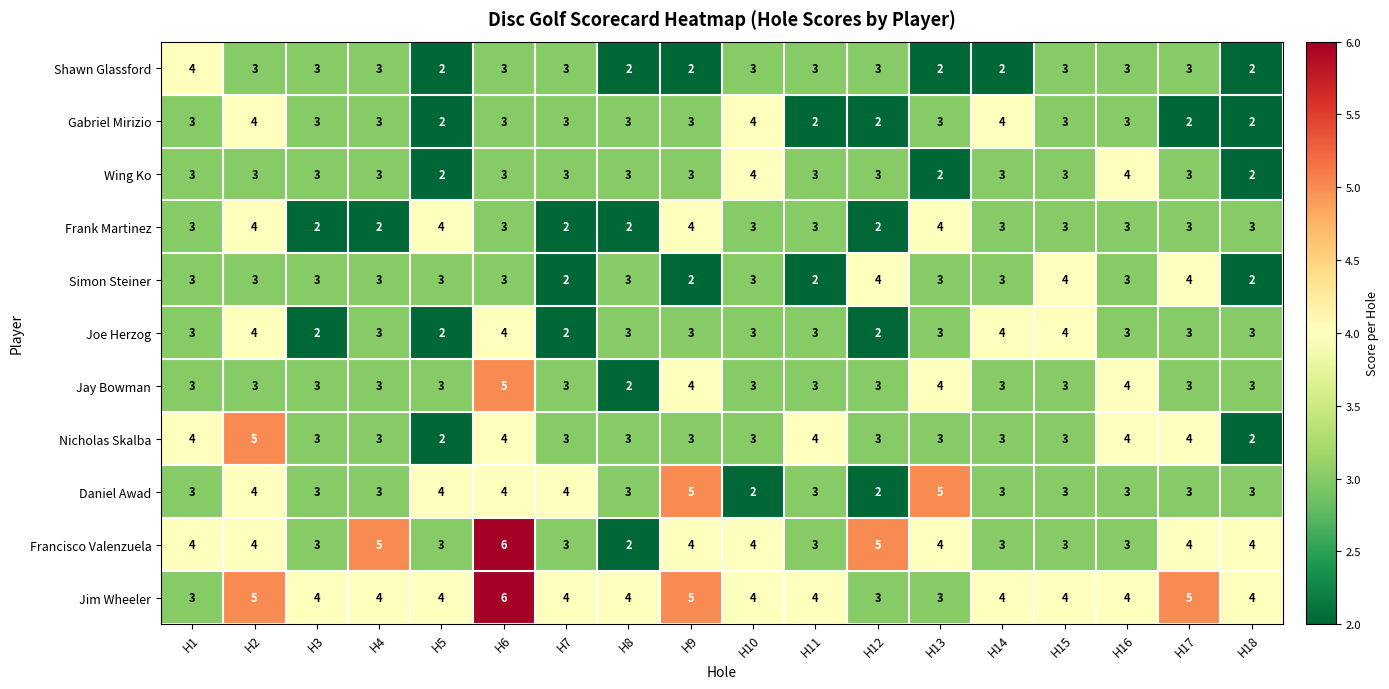

Which series has the widest spread of values?

Francisco Valenzuela